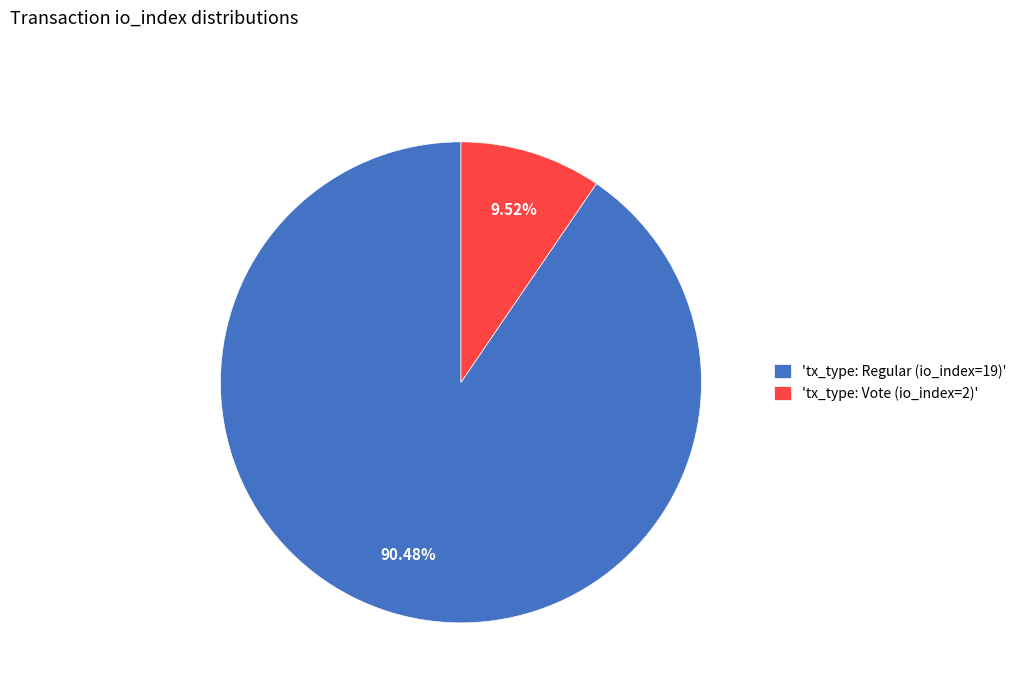

Combined, do 'tx_type: Vote (io_index=2)' and 'tx_type: Regular (io_index=19)' account for over 50%?

Yes